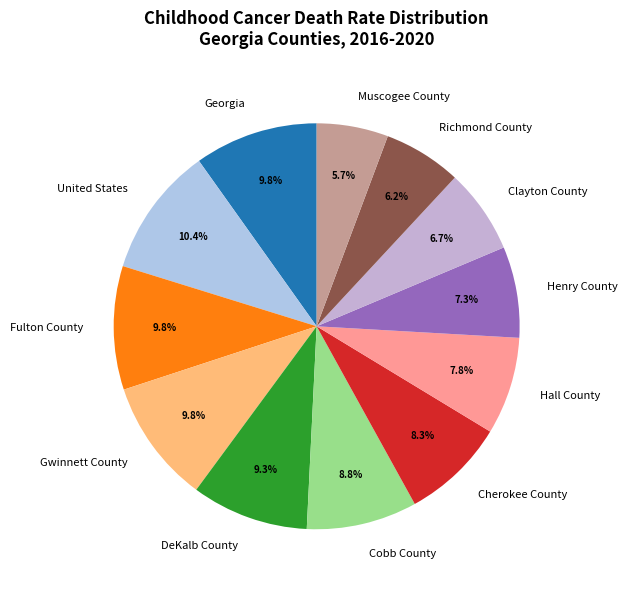

To the nearest percent, what percentage of the pie is Fulton County?

10%